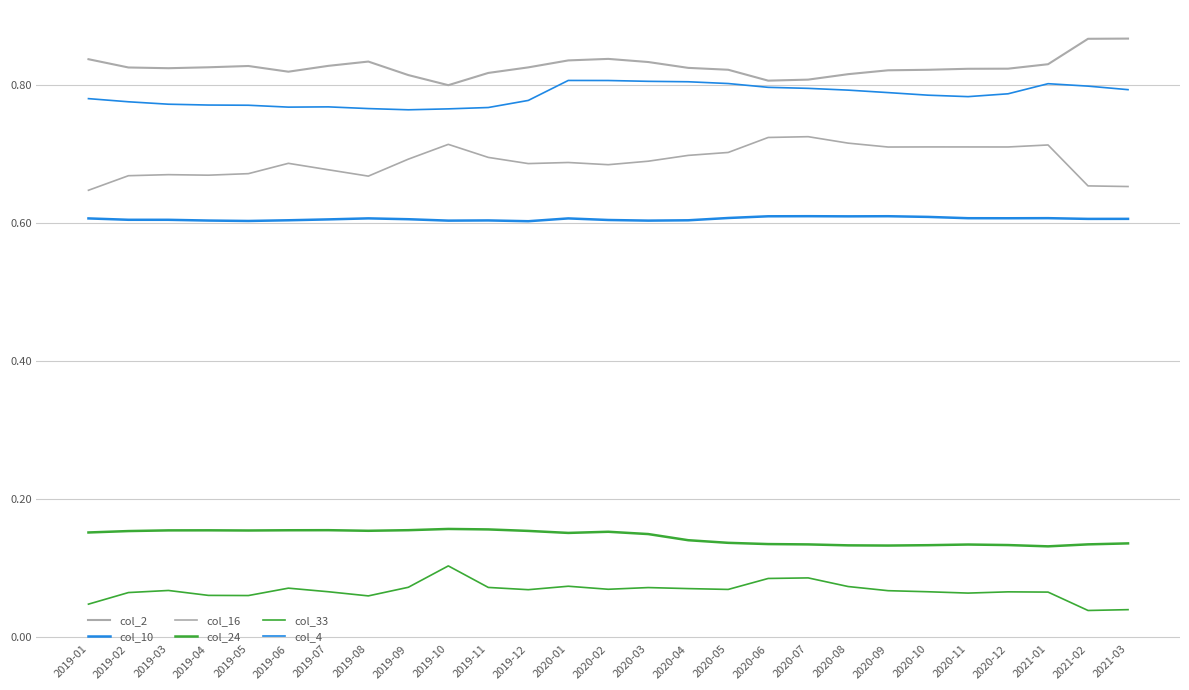

What is the label of the 4th point from the left?

2019-04